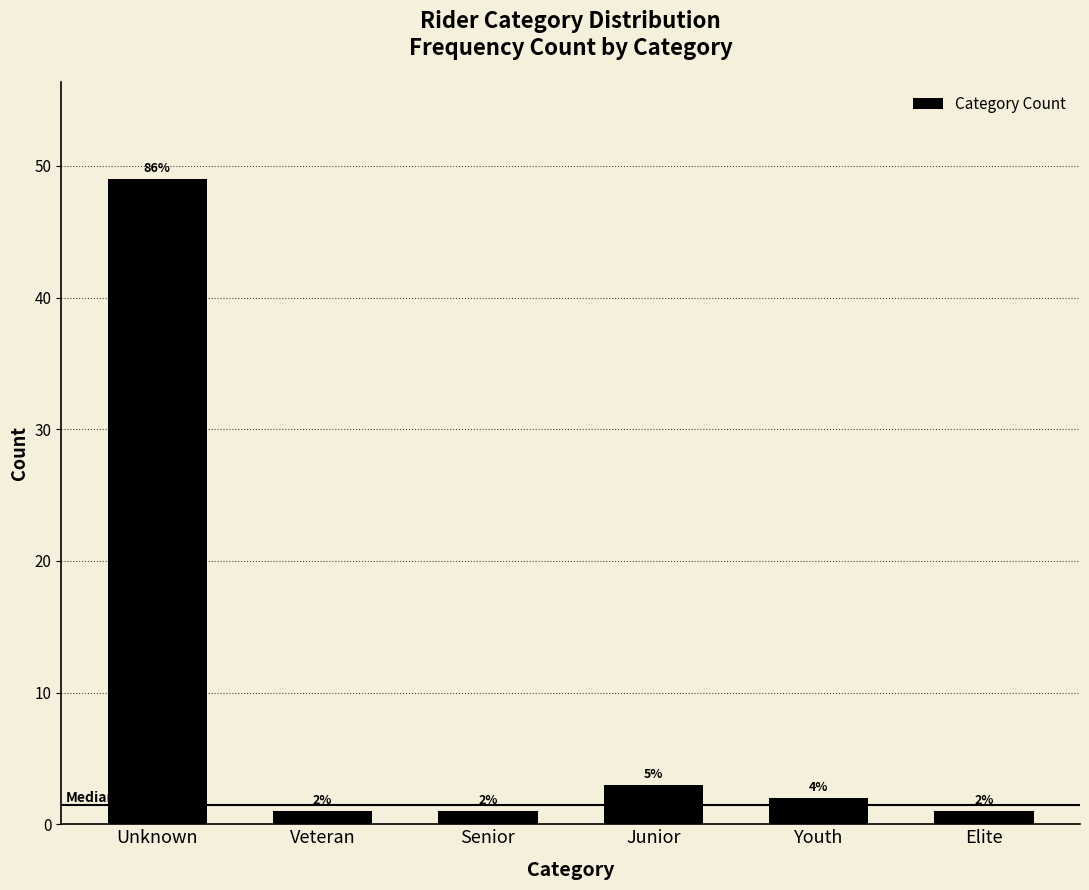

Reading left to right, transcribe all the data shown in this chart.

49	1	1	3	2	1